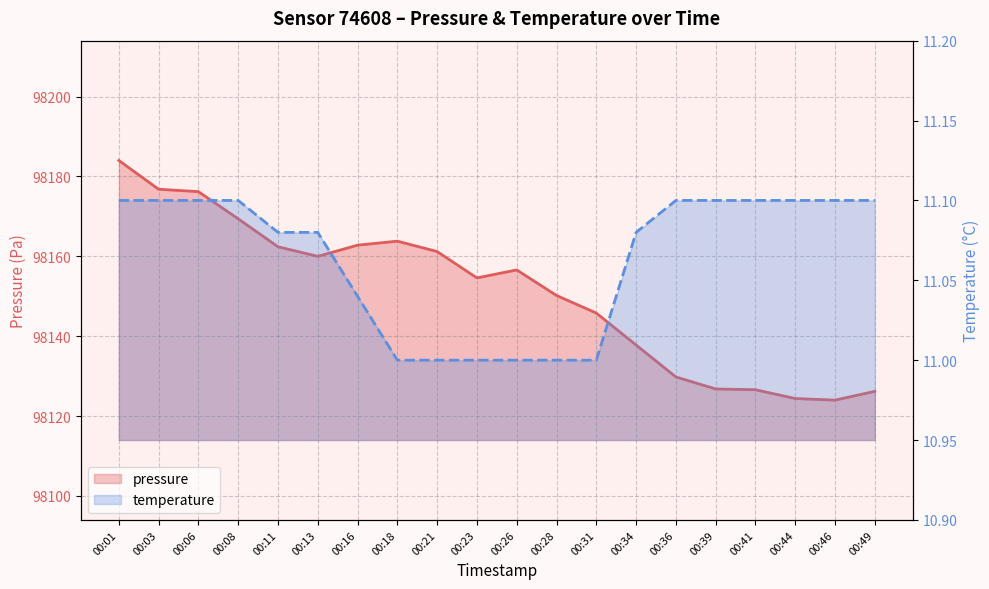

Where is temperature nearest to the value 11?

00:18